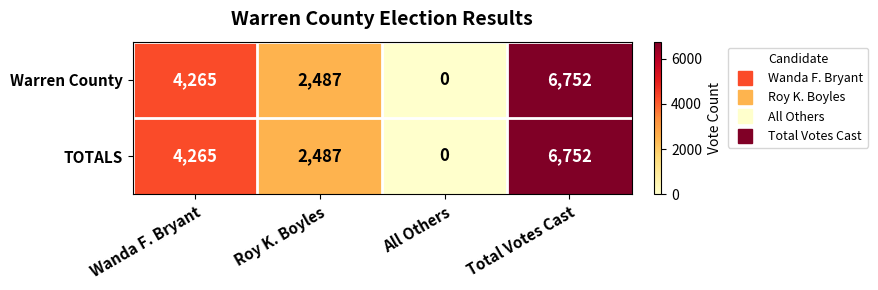

How many data points does each series have?

4